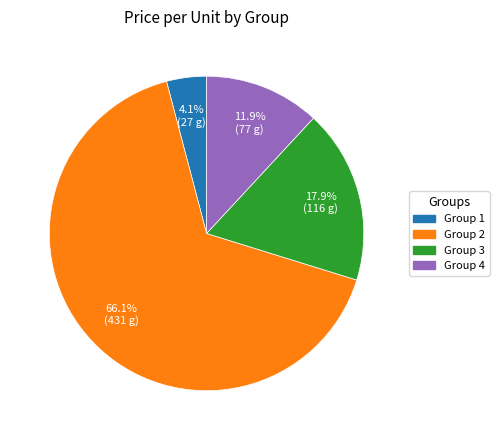

What is the smallest slice in the pie chart?

Group 1